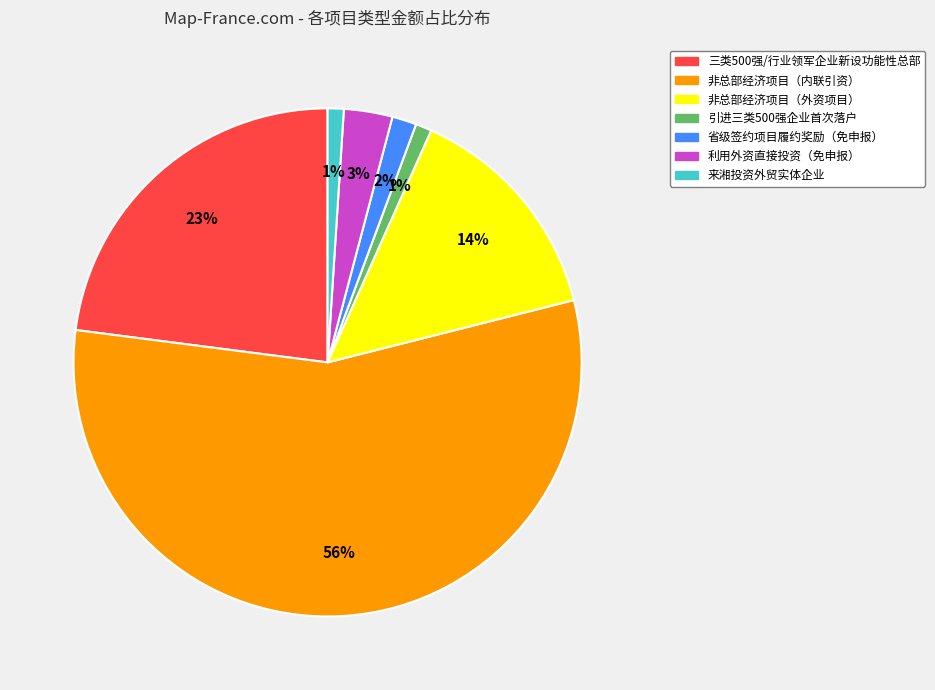

To the nearest percent, what percentage of the pie is 来湘投资外贸实体企业?

1%